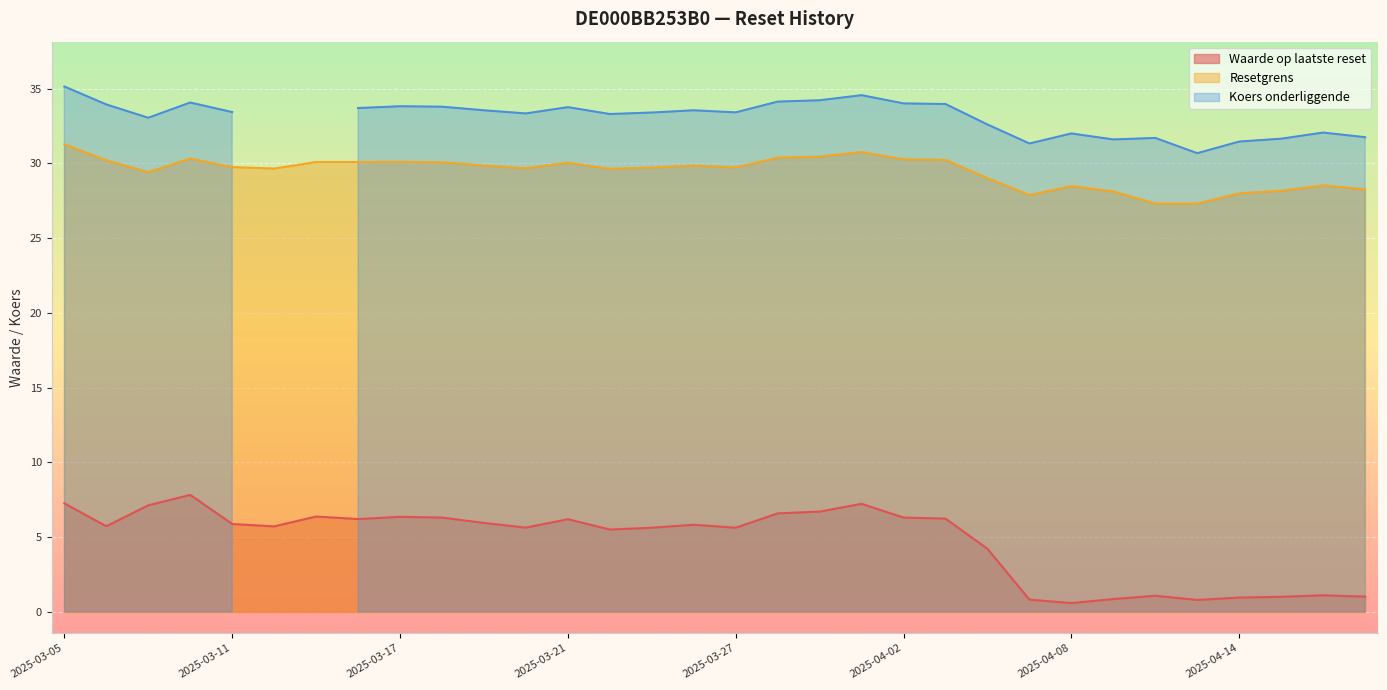

The Waarde op laatste reset series shows 5.6 at 2025-03-27. True or false?

True